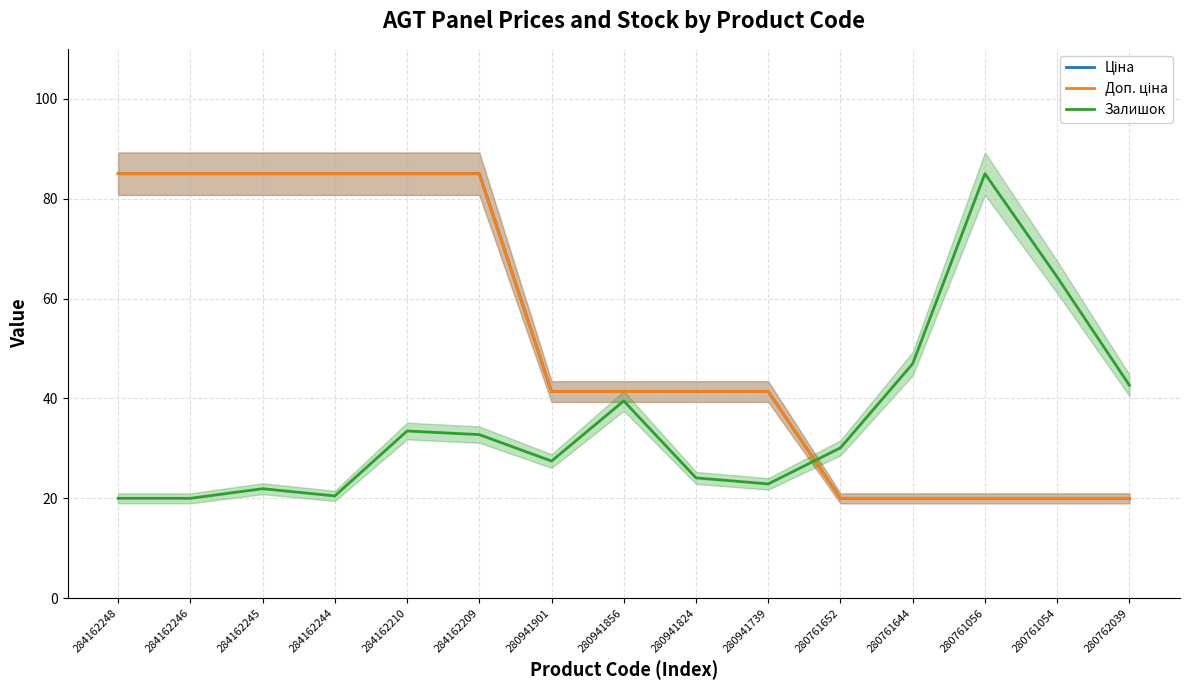

True or false: Доп. ціна has a value of 85.0 at 284162244.

True